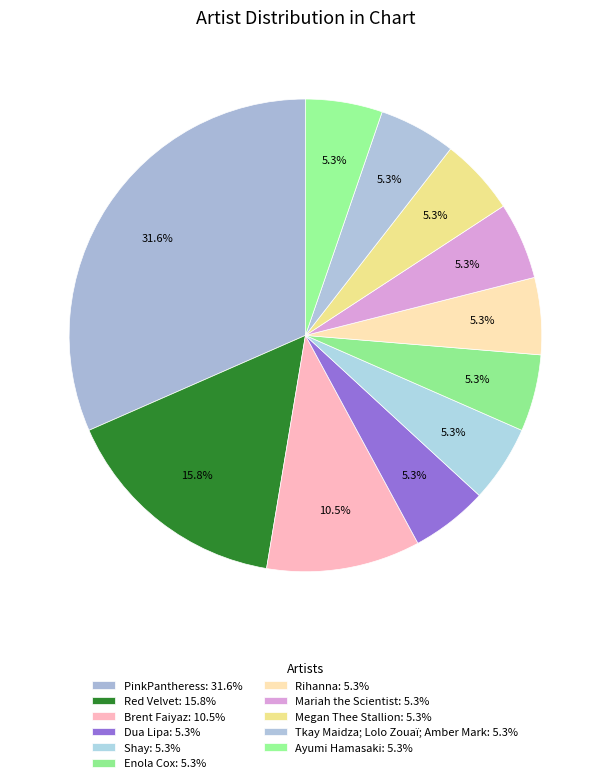

Which category has the smallest portion of the pie?

Dua Lipa